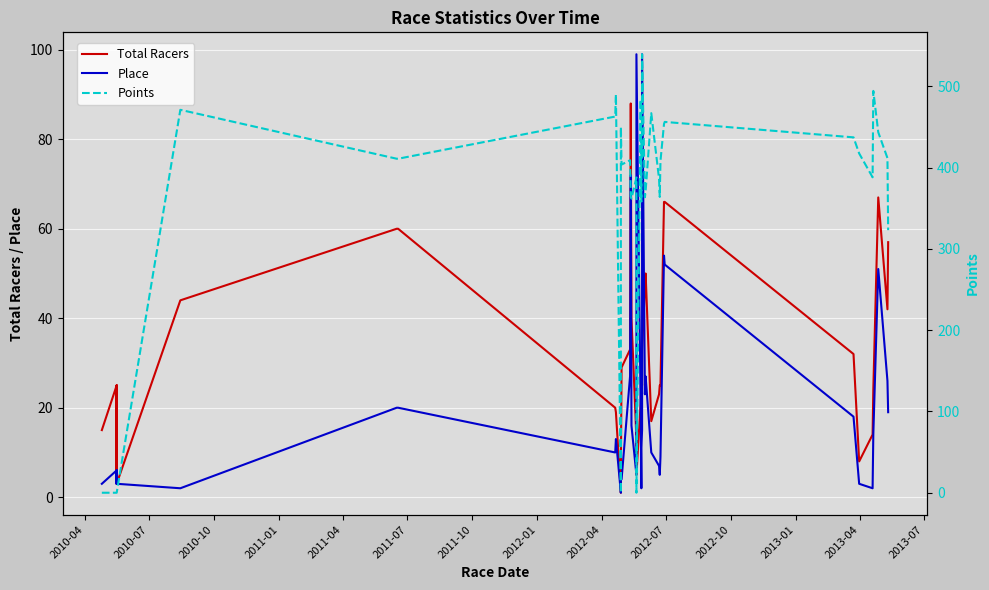

What is the greatest value displayed?

539.6